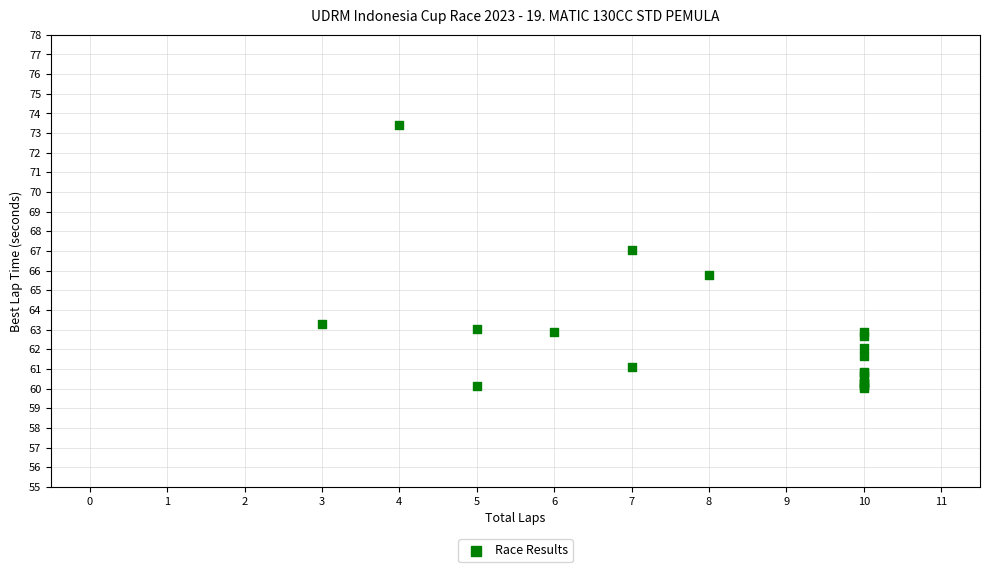

What Y value in the scatter plot is closest to 66?

65.8